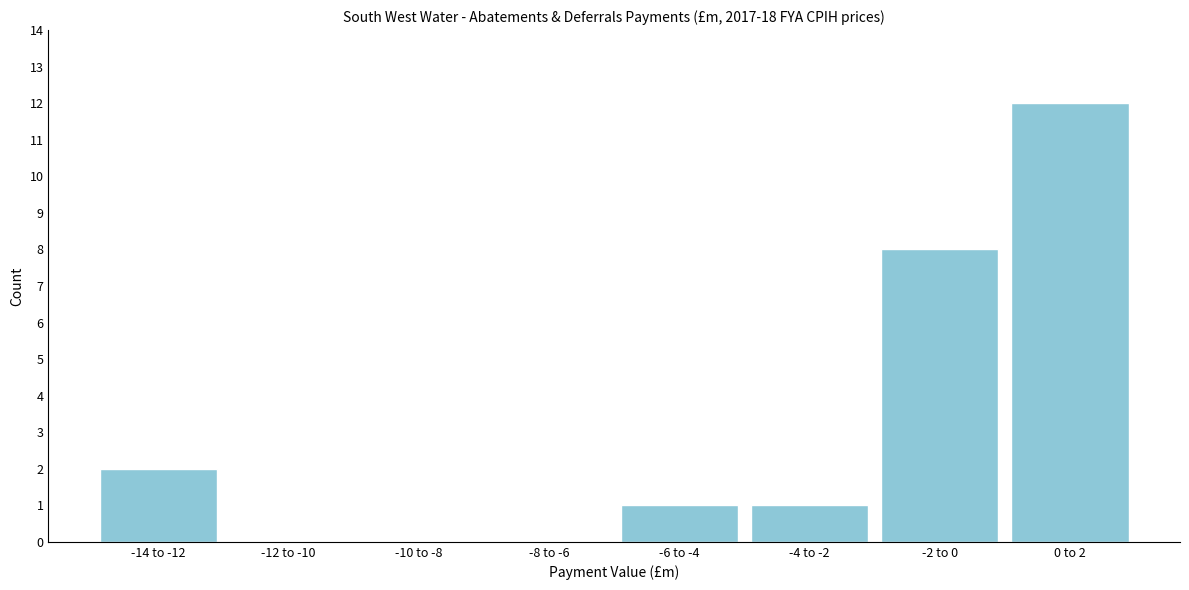

Reading left to right, what are all the values shown in this chart?

-14 to -12=2	-12 to -10=0	-10 to -8=0	-8 to -6=0	-6 to -4=1	-4 to -2=1	-2 to 0=8	0 to 2=12